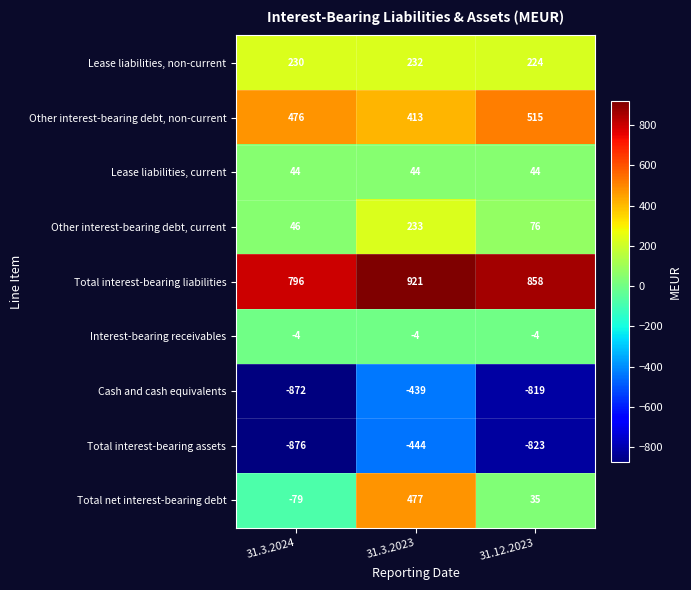

Where is Total interest-bearing liabilities nearest to the value 858?

31.12.2023